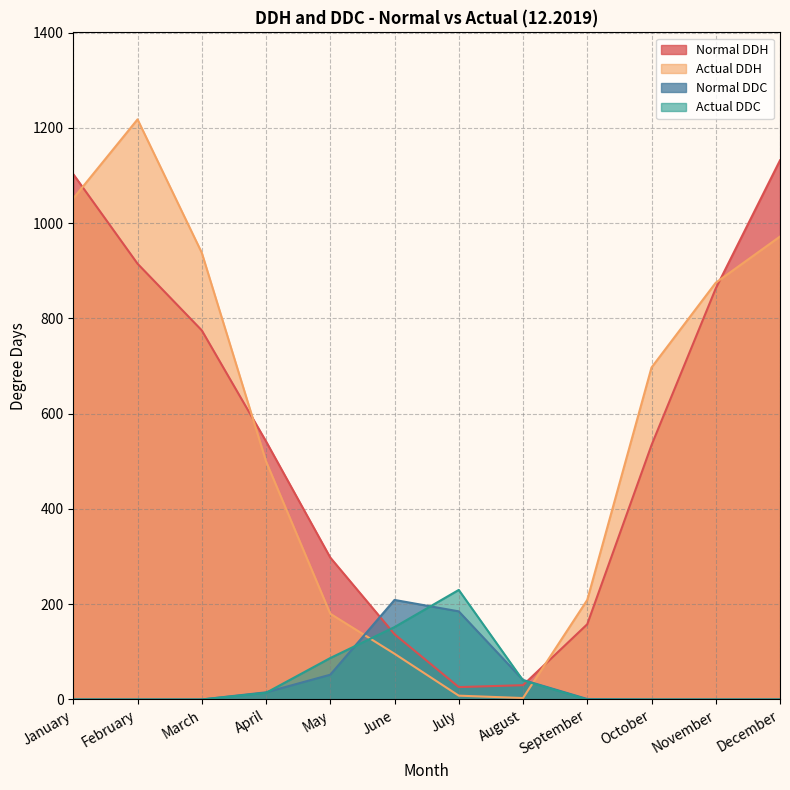

True or false: Actual DDH has more than 1 interior local peaks.

False